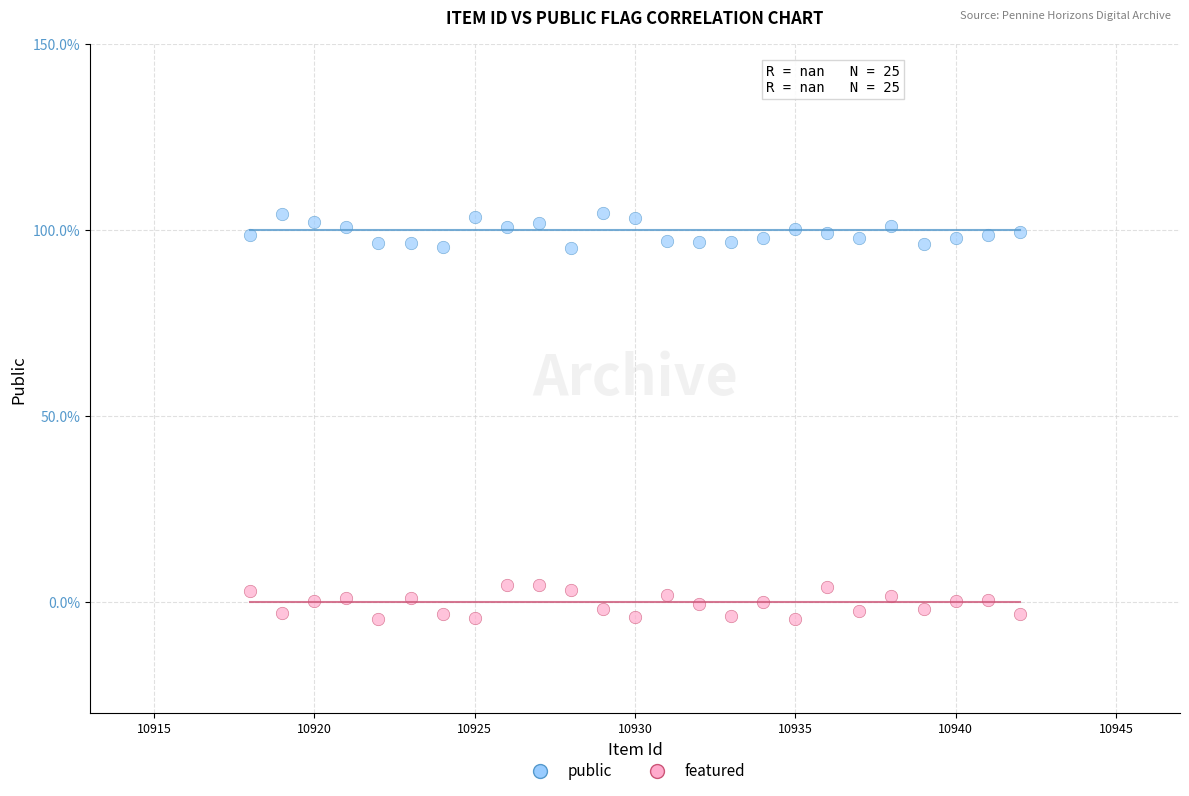

Which series contains the highest Y value?

public